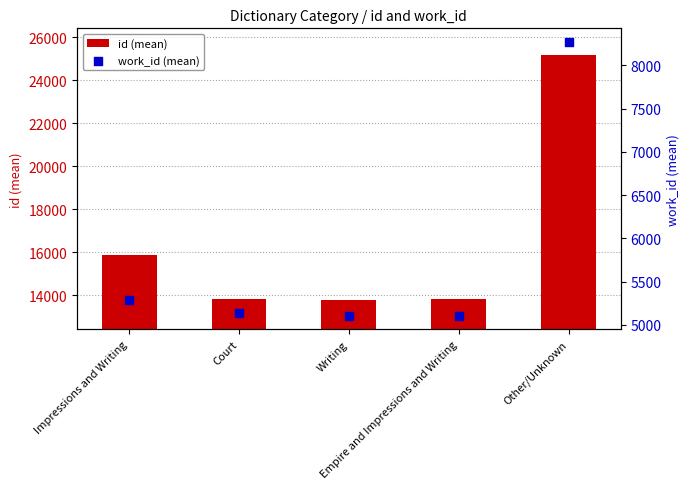

At how many categories does at least one series exceed 9012?

5